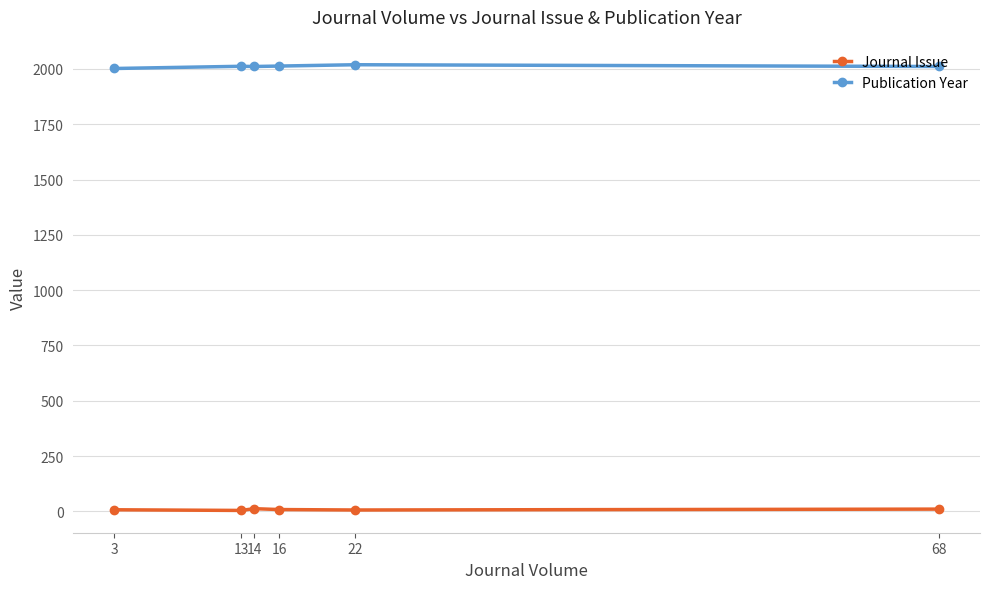

What is the minimum value shown in the chart?

4